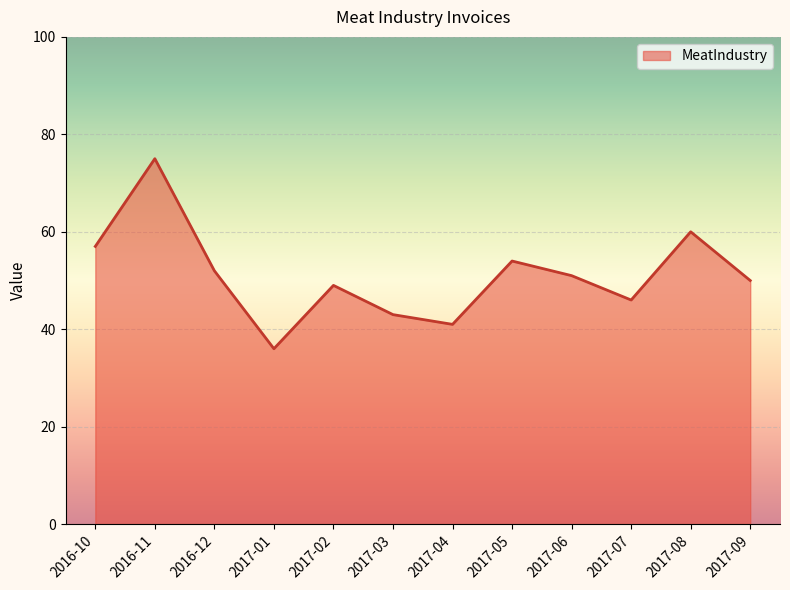

List the labels in order of value, smallest first.

2017-01, 2017-04, 2017-03, 2017-07, 2017-02, 2017-09, 2017-06, 2016-12, 2017-05, 2016-10, 2017-08, 2016-11